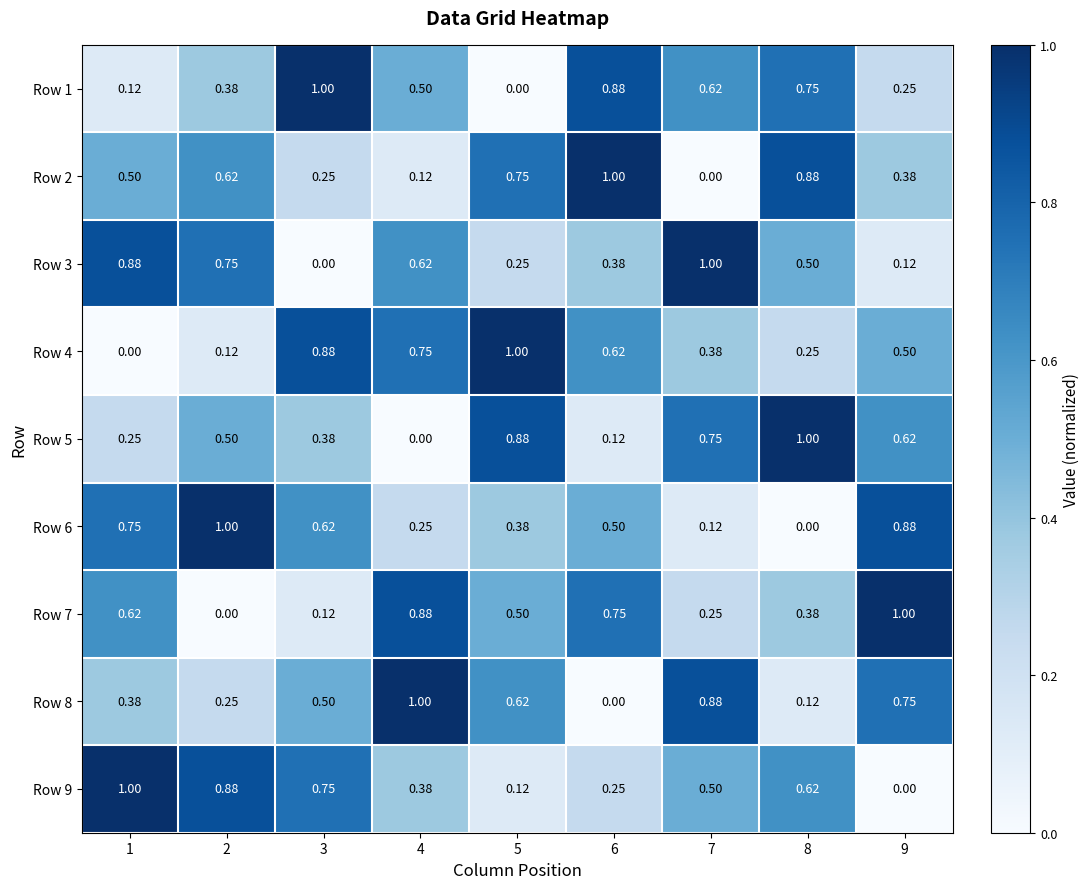

Rank the series by their maximum value, from lowest to highest.

Row 1, Row 2, Row 3, Row 4, Row 5, Row 6, Row 7, Row 8, Row 9